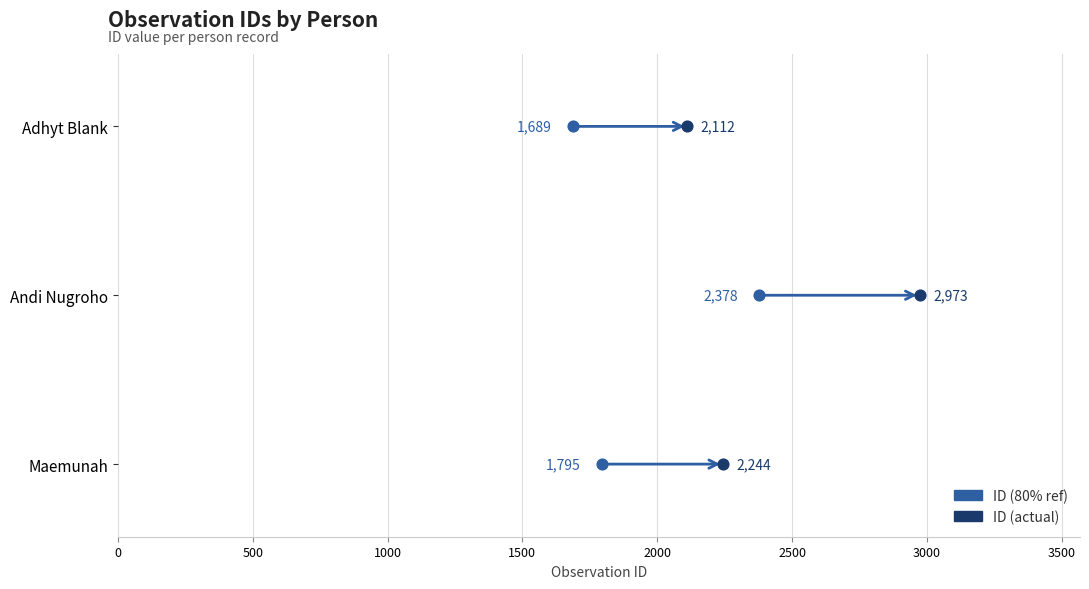

What is the change in value from Andi Nugroho to Adhyt Blank?

-861